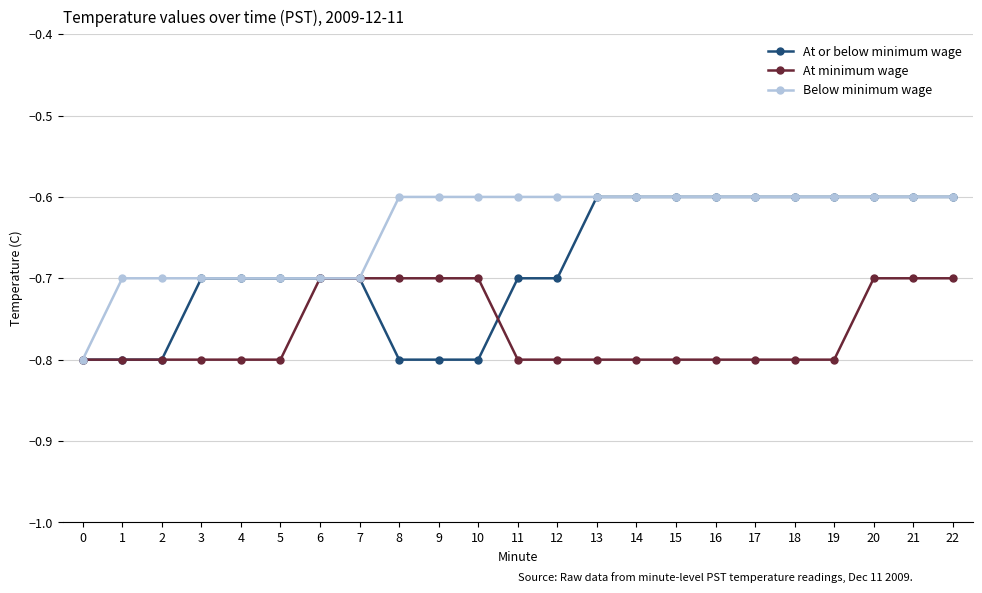

Which series ends up on top after the final intersection of At minimum wage and At or below minimum wage?

At or below minimum wage